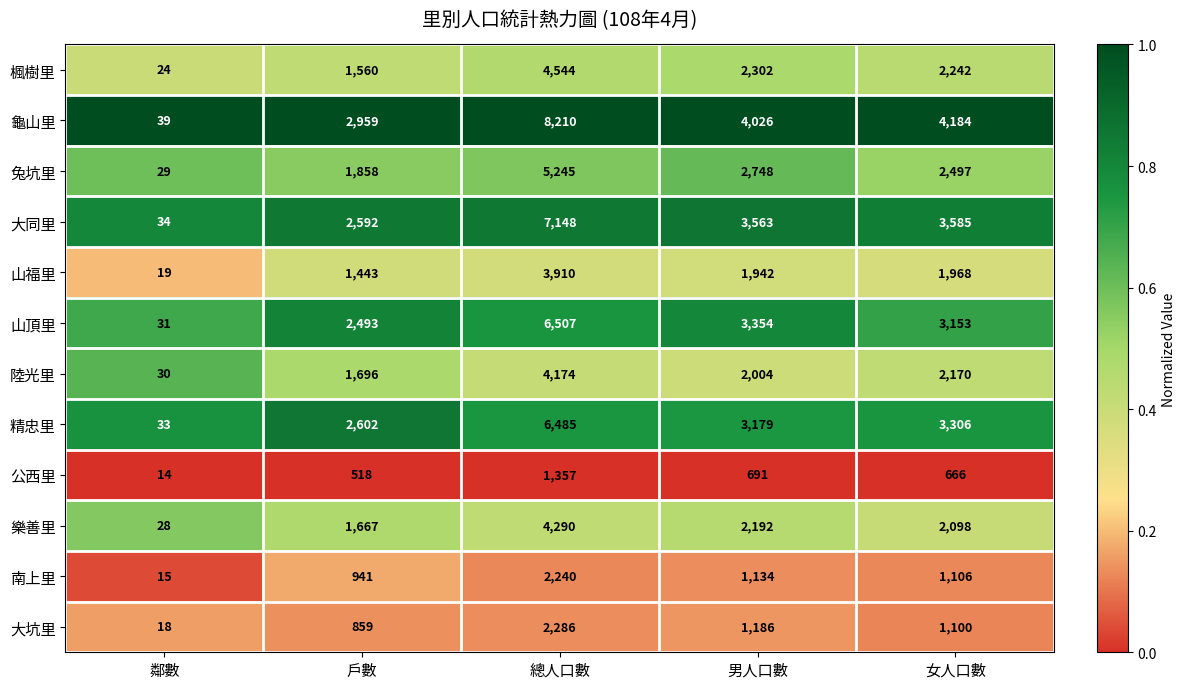

What is the average value of the 楓樹里 series?

2134